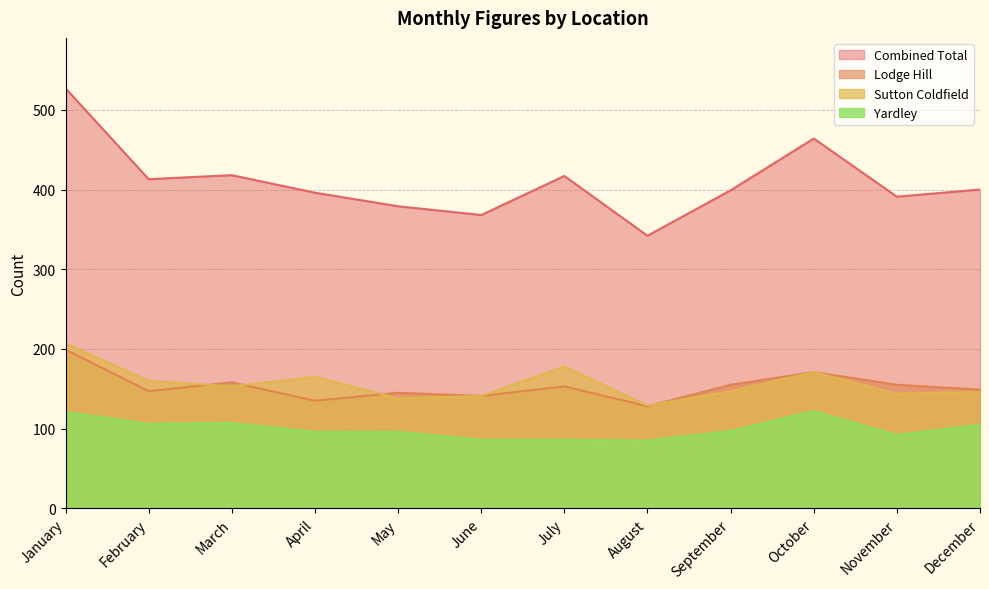

The value of Lodge Hill at September is 38. True or false?

False